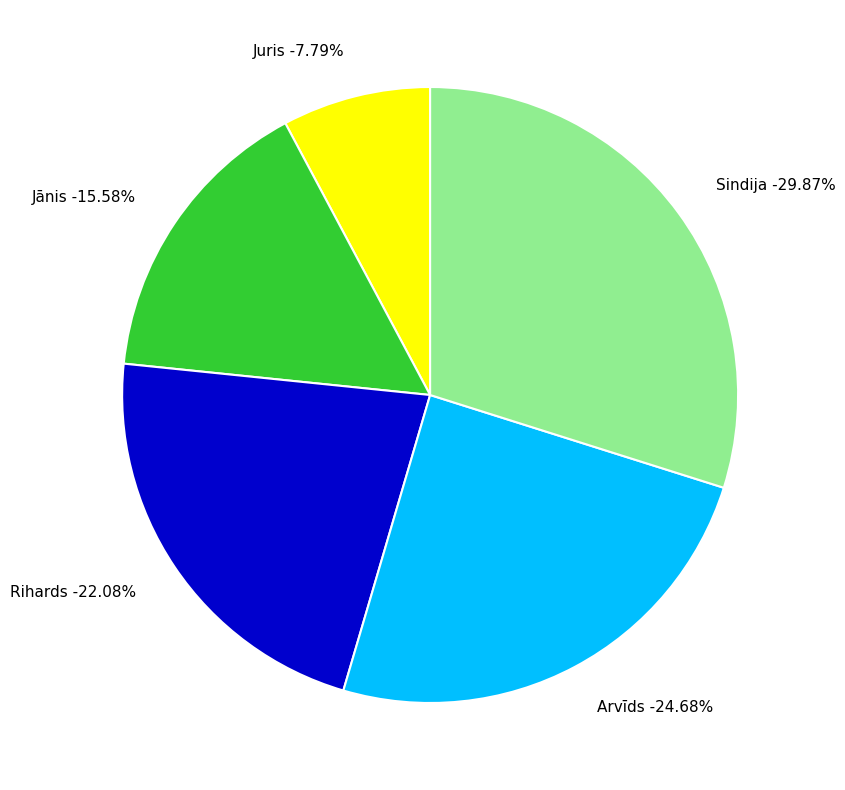

How many segments does this pie chart have?

5